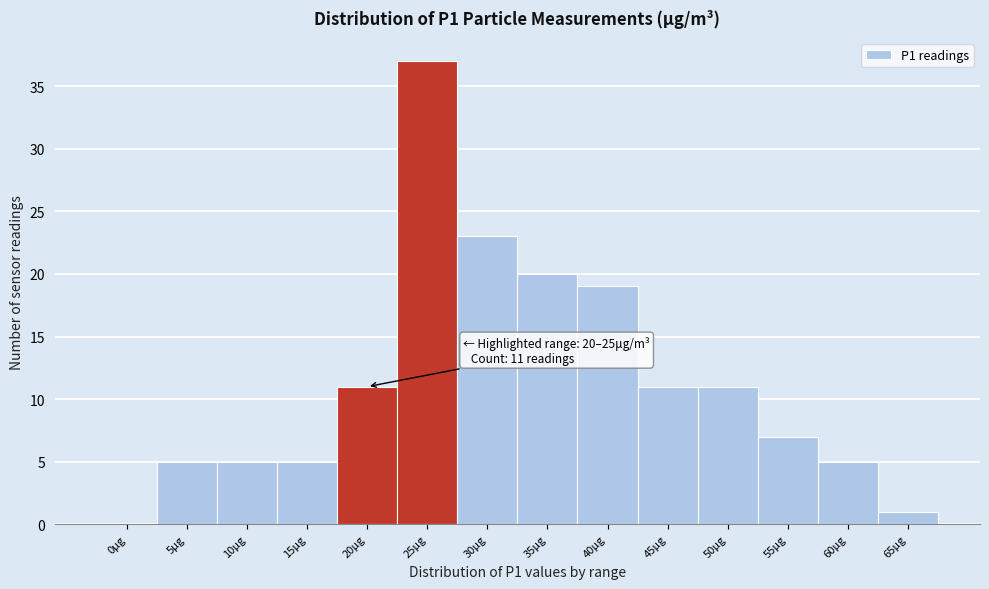

Reading left to right, list all the values displayed in this chart.

0μg=0	5μg=5	10μg=5	15μg=5	20μg=11	25μg=37	30μg=23	35μg=20	40μg=19	45μg=11	50μg=11	55μg=7	60μg=5	65μg=1